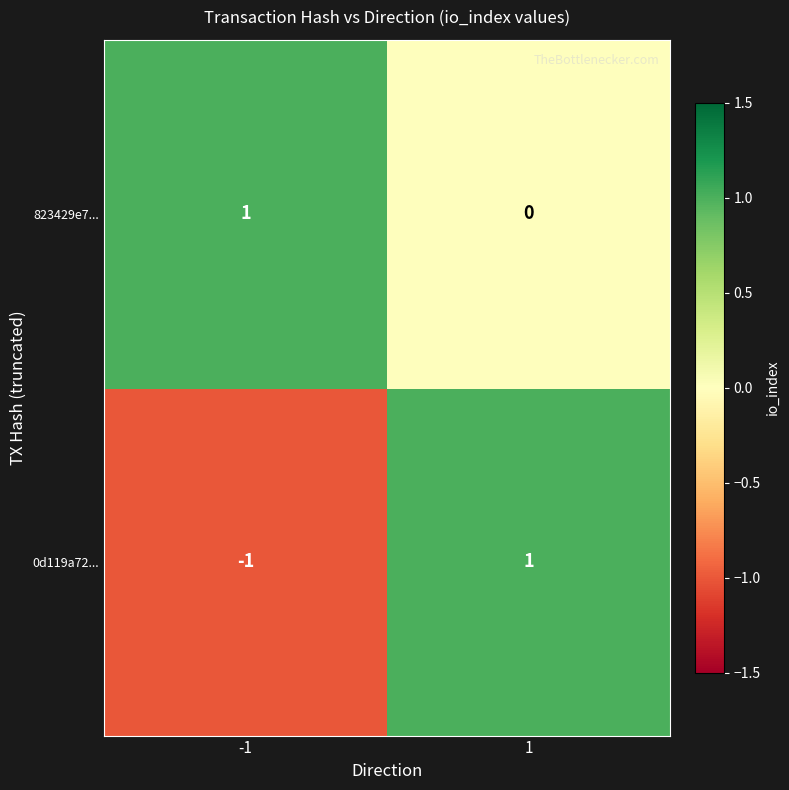

True or false: 0d119a72... has a value of 0 at -1.

False